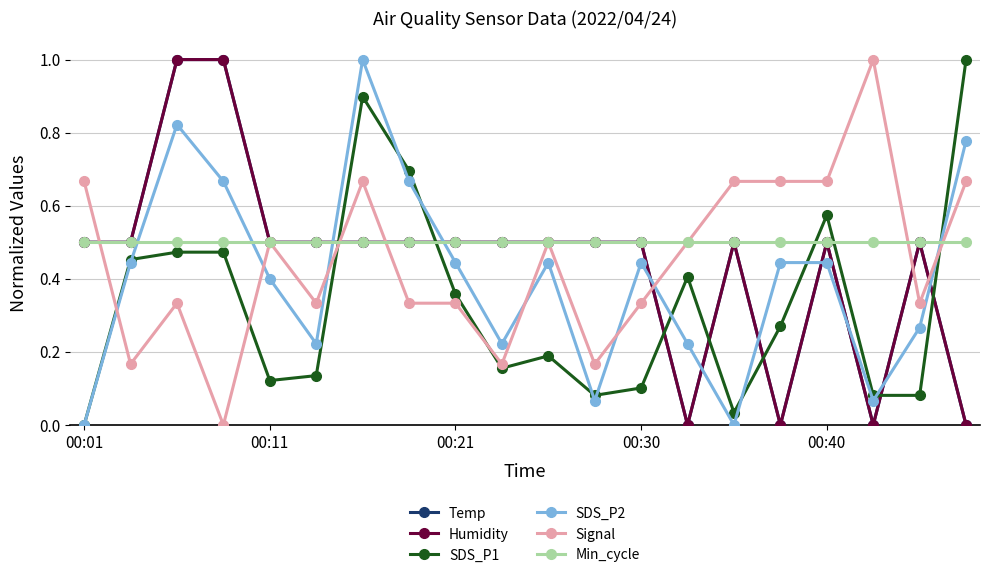

At which label does Temp reach its minimum?

13